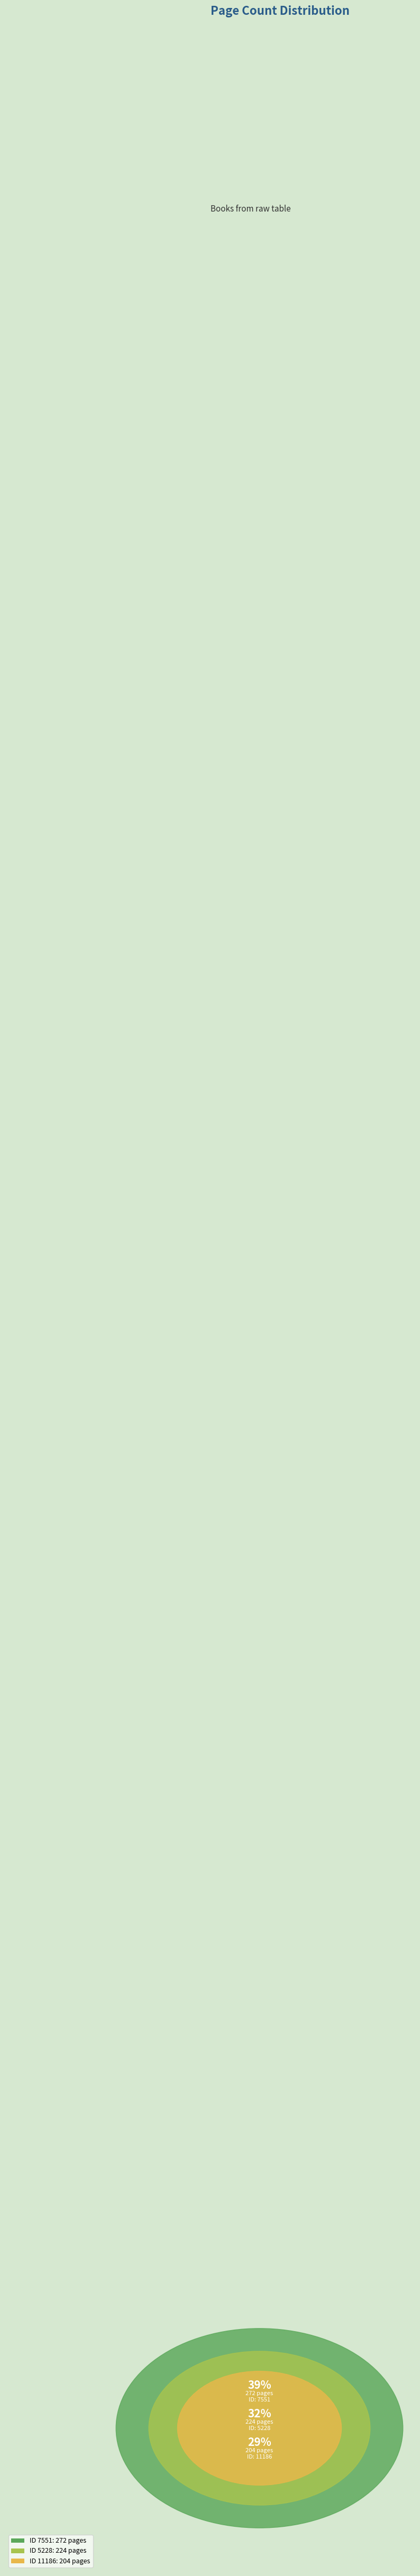

Is there a majority slice in this chart?

No